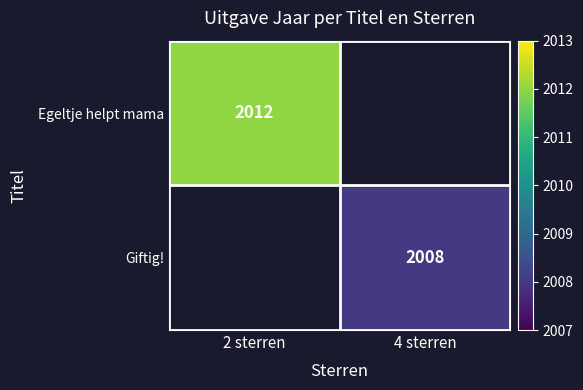

The value of Giftig! at 4 sterren is 2008. True or false?

True